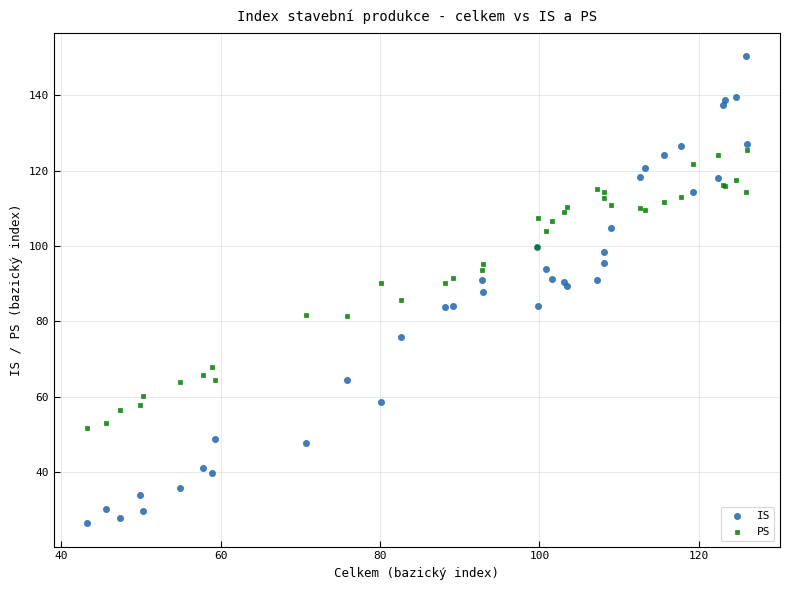

Which series has the widest spread of Y values?

IS